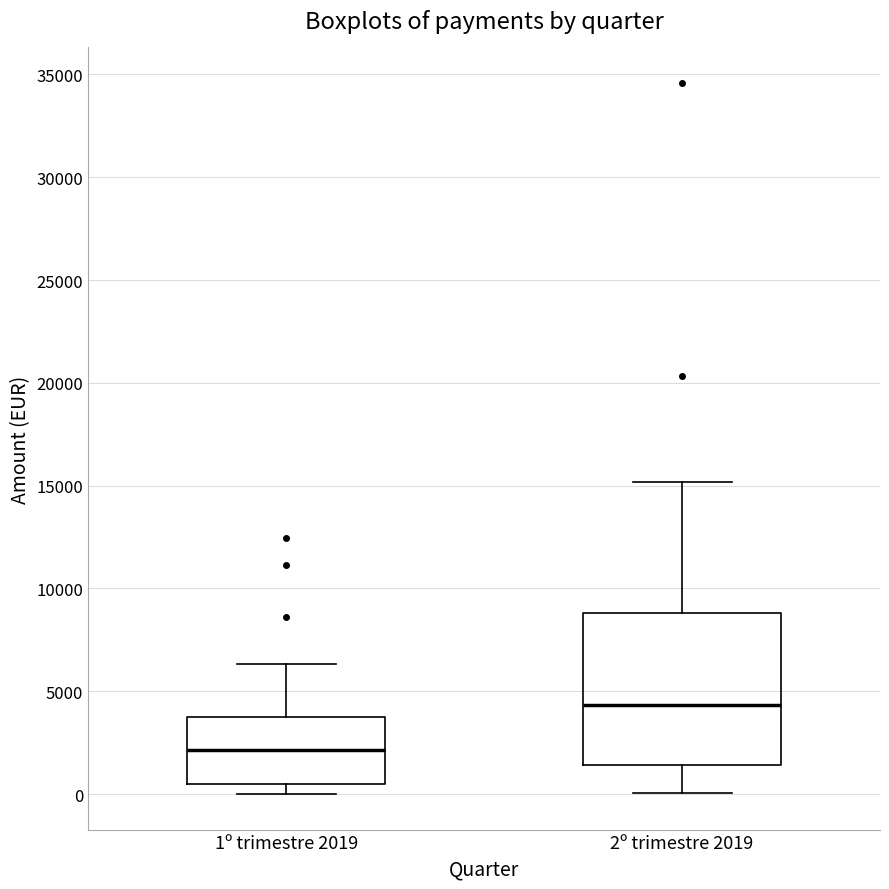

Reading left to right, transcribe this box plot: for each box, give where its median line is, the range the box spans, and where its two whiskers end, as read against the y-axis. The values are not printed on the chart, so give them approximately, as read against the axis.

1º trimestre 2019: median 2000, box 500 to 3500, whiskers 0 to 6500
2º trimestre 2019: median 4500, box 1500 to 9000, whiskers 0 to 15000